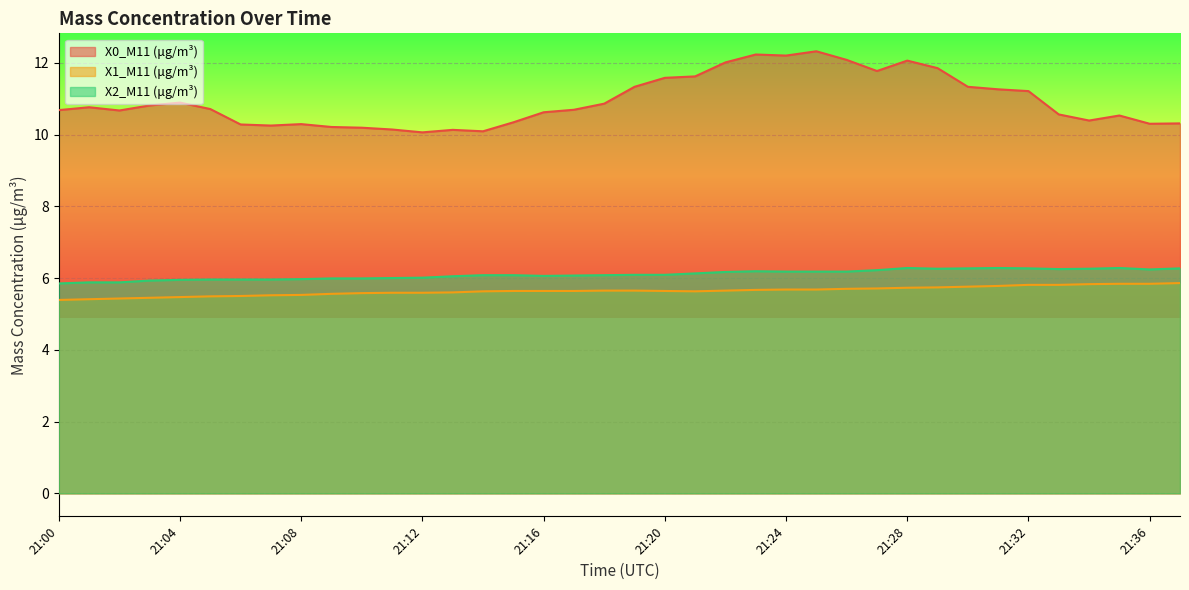

Which has a higher value, 21:19 or 21:21?

21:21